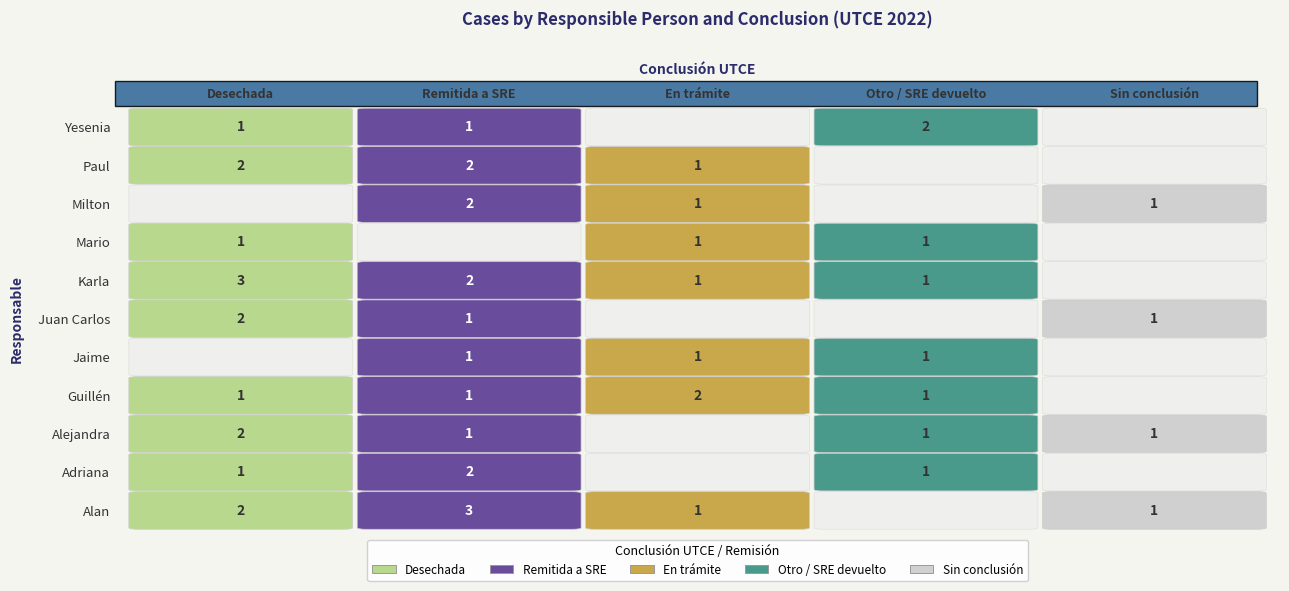

How many series are shown in this chart?

11